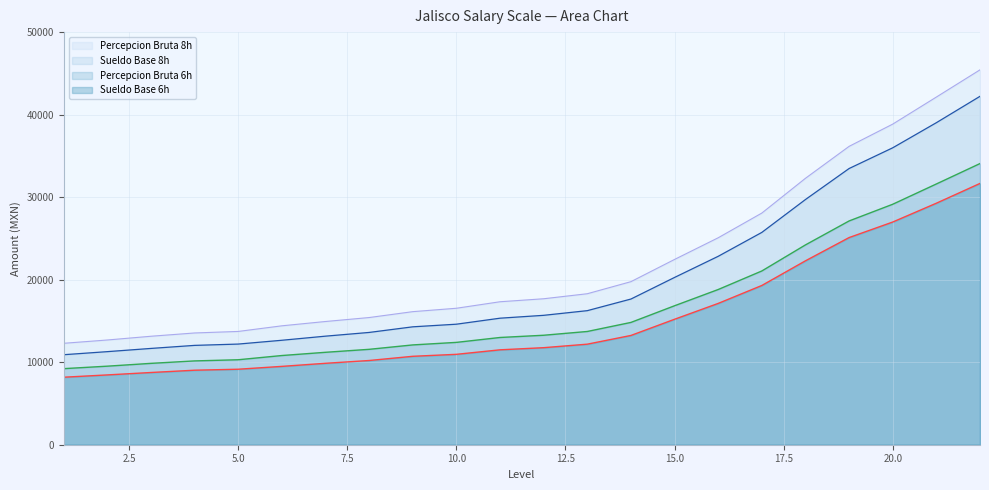

What is the difference between the highest and lowest values at 20.0?

11866